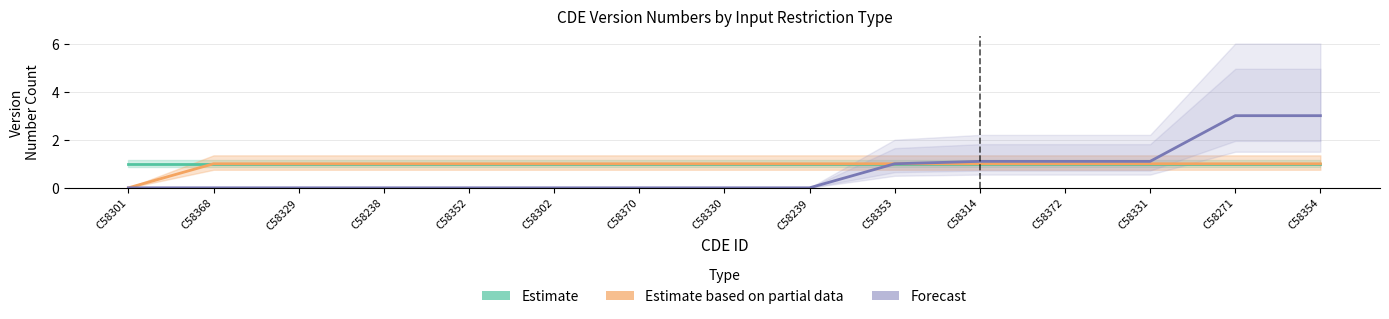

What is the label of the 13th point from the left?

C58331